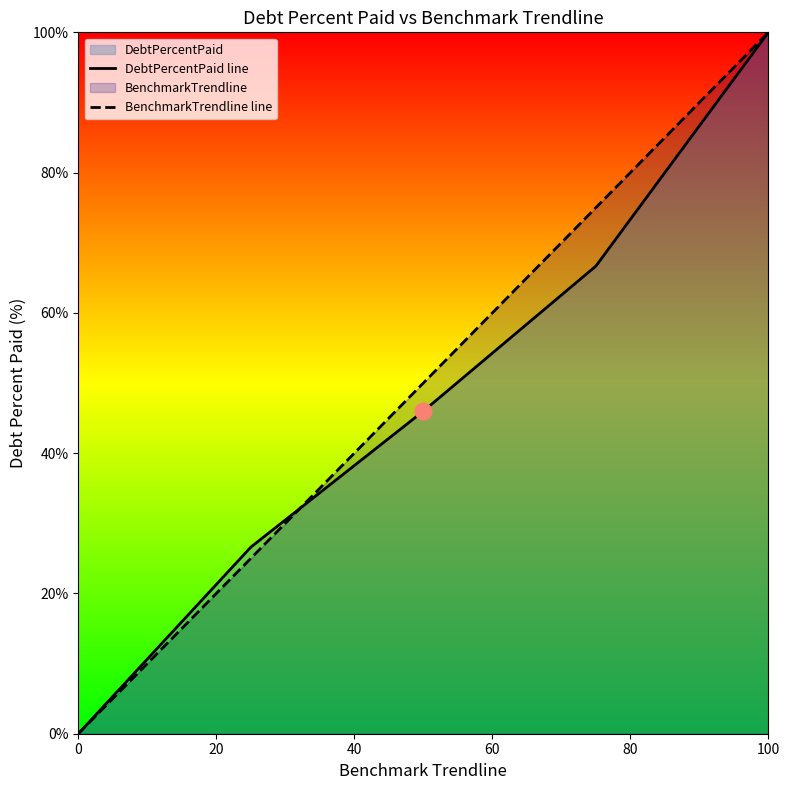

How many lines are shown in the chart?

2